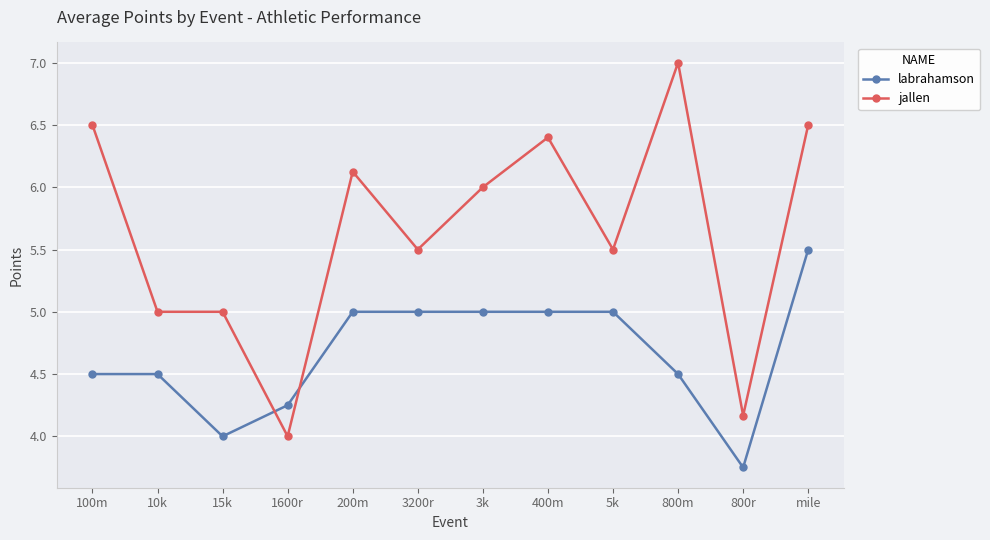

The jallen series shows 6.5 at 100m. True or false?

True